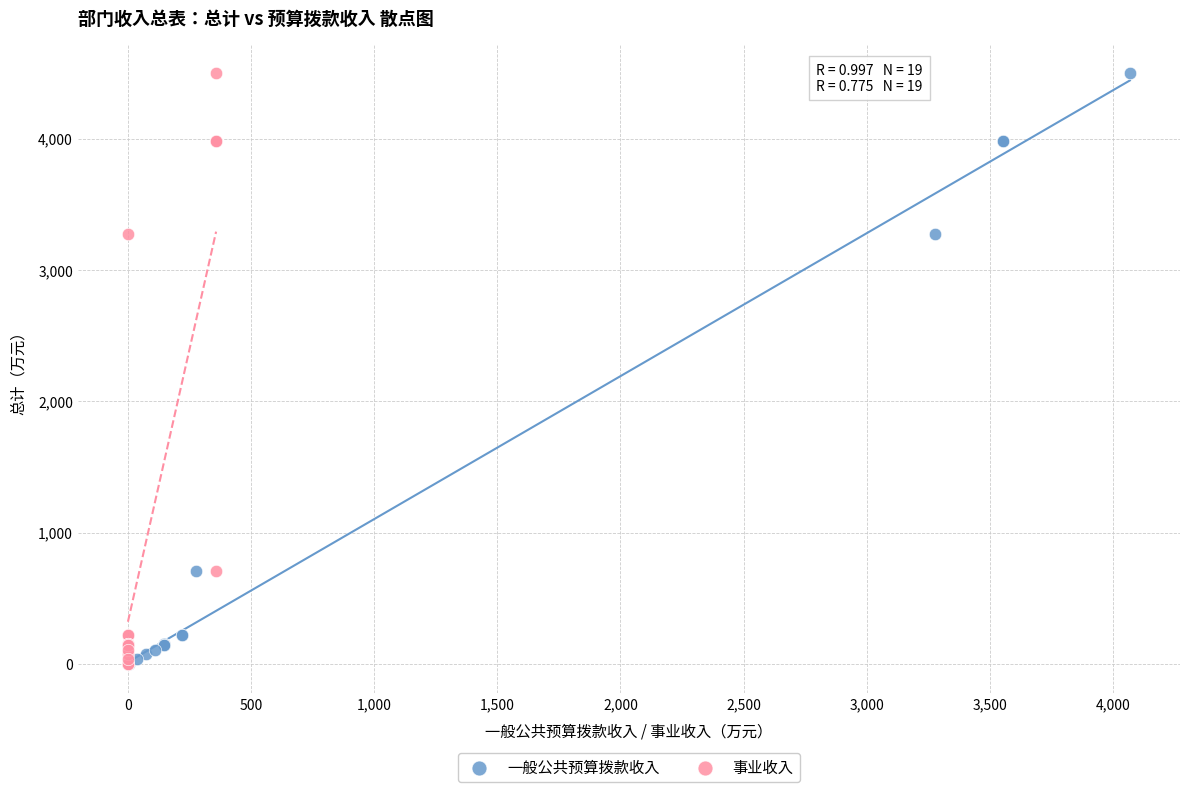

What are all the series names shown in the legend?

一般公共预算拨款收入, 事业收入